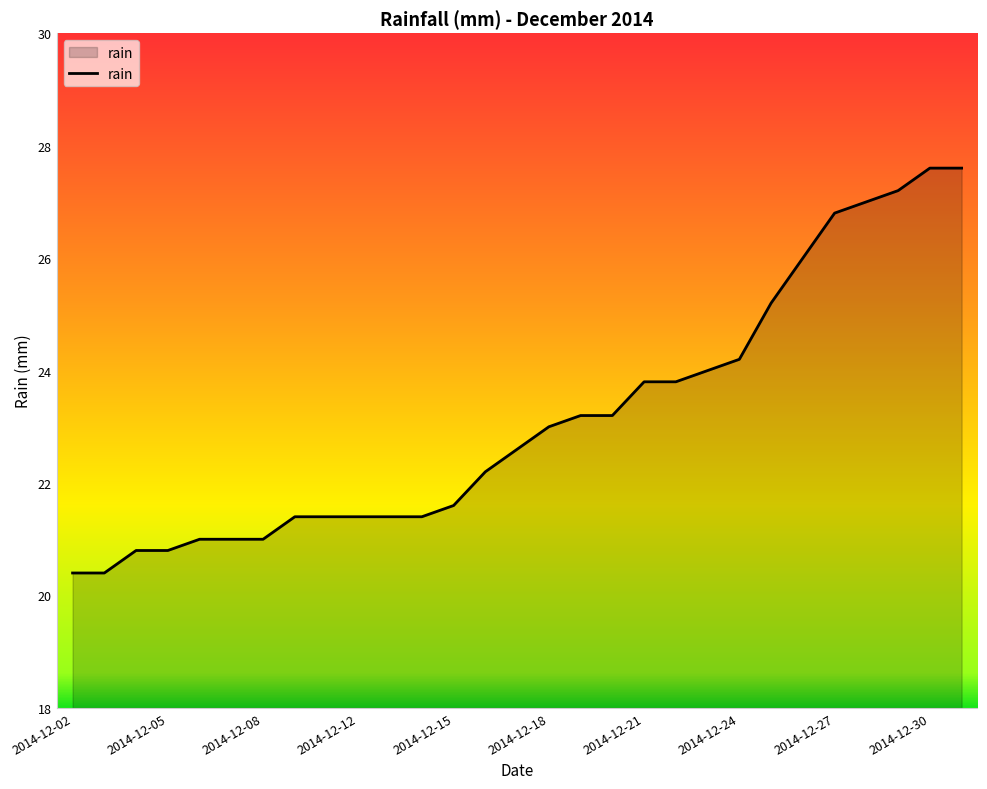

What is the difference between the maximum and minimum values?

7.2